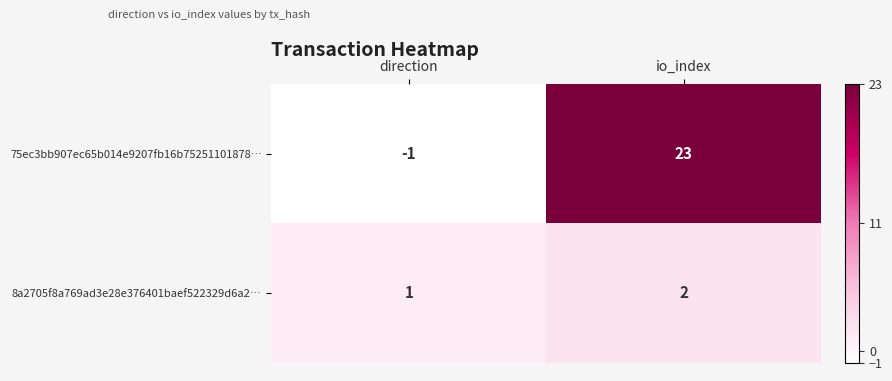

The value of 8a2705f8a769ad3e28e376401baef522329d6a2… at direction is 1. True or false?

True